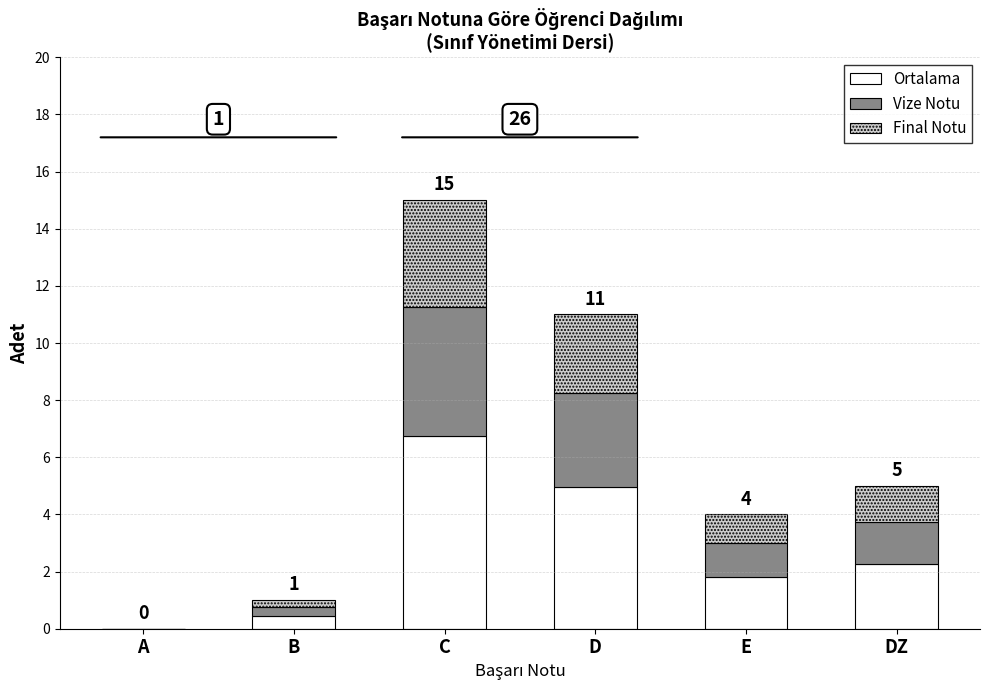

How many data points in Ortalama are above 2?

3